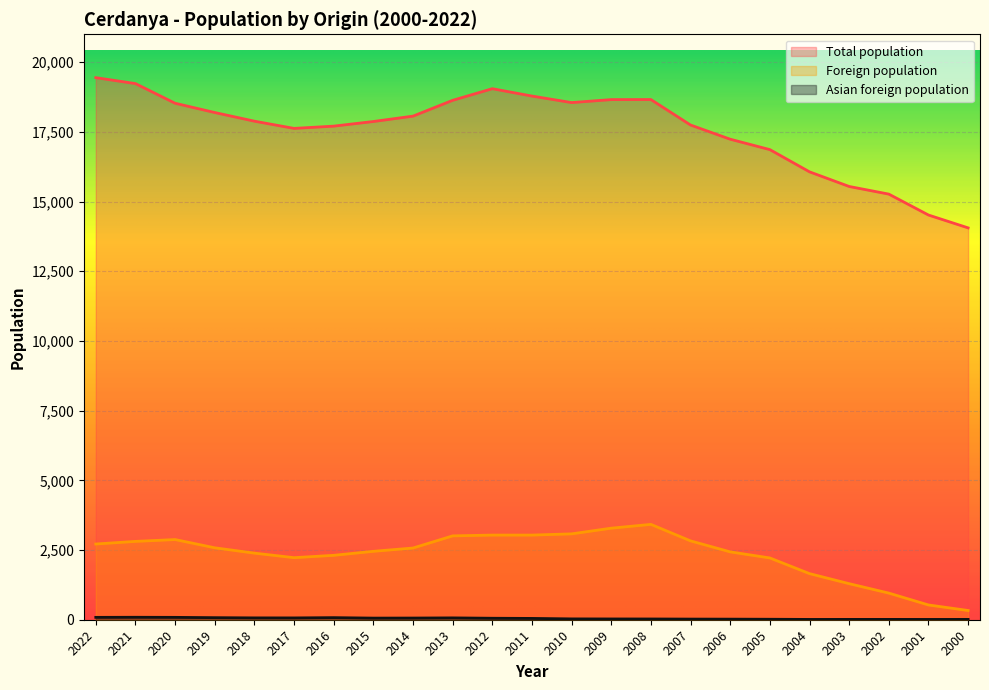

Reading left to right, transcribe all the data shown in this chart.

Total population: 19443	19230	18525	18192	17882	17623	17704	17870	18063	18630	19047	18783	18549	18656	18658	17744	17235	16862	16065	15540	15266	14516	14055
Foreign population: 2716	2810	2876	2580	2389	2226	2310	2454	2572	3008	3036	3036	3080	3284	3420	2828	2434	2216	1654	1293	955	530	331
Asian foreign population: 85	88	85	74	66	65	75	58	60	66	53	47	30	28	27	23	21	17	11	12	12	11	12